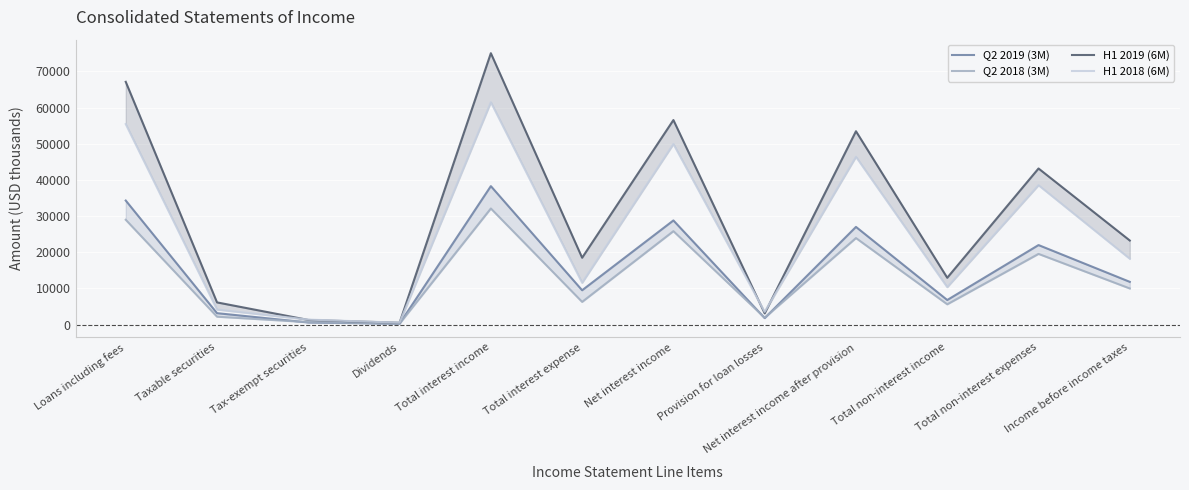

True or false: Q2 2018 (3M) and H1 2018 (6M) cross at least once.

False